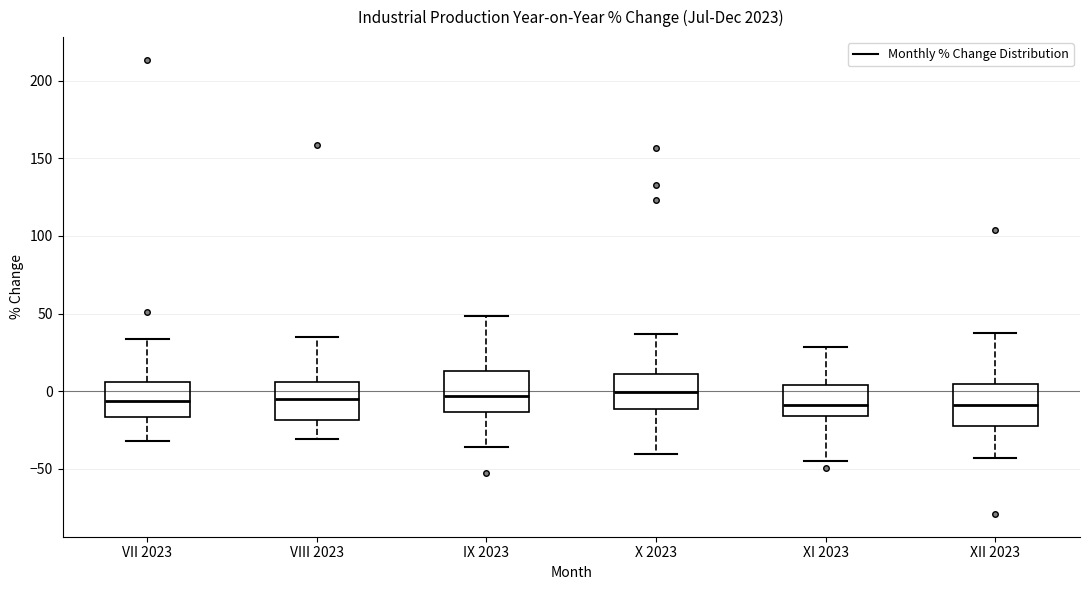

Where does the upper whisker of the box for XI 2023 end on the y-axis? The values are not printed on the chart, so give them approximately, as read against the axis.

30